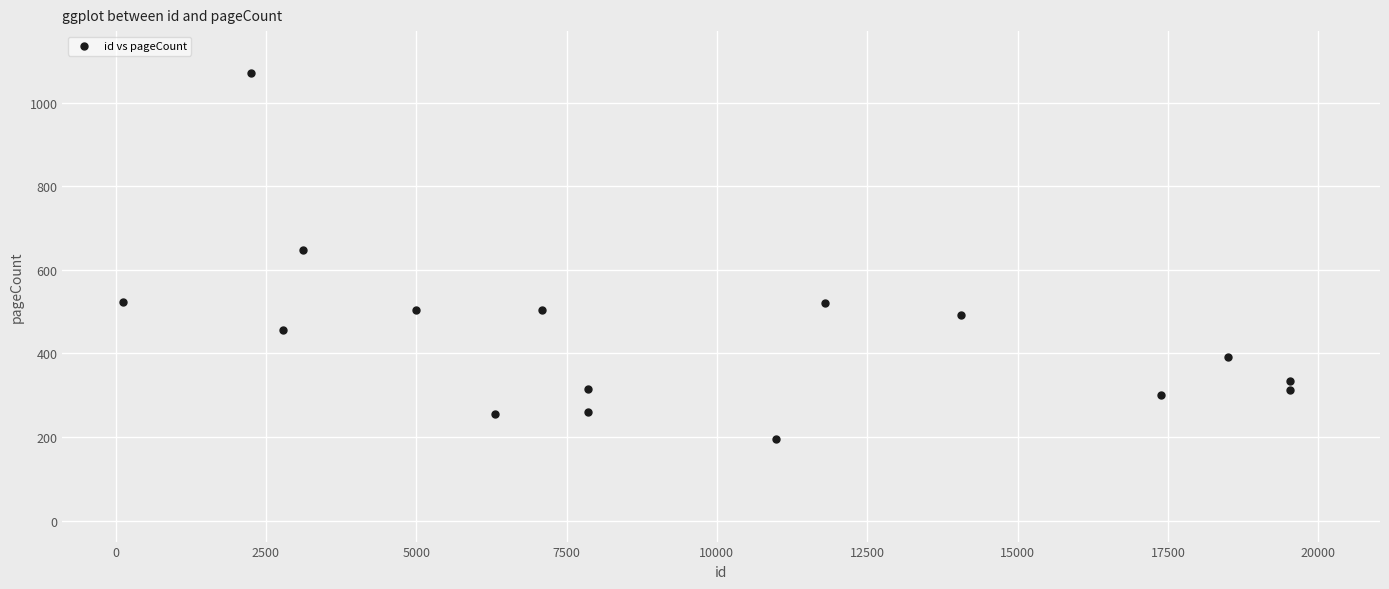

What is the range of X values (max minus min)?

19411